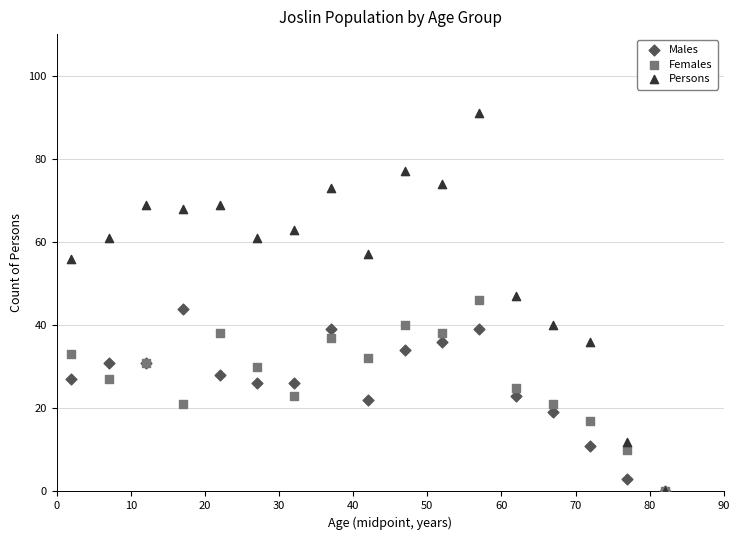

Which series has the widest spread of Y values?

Persons